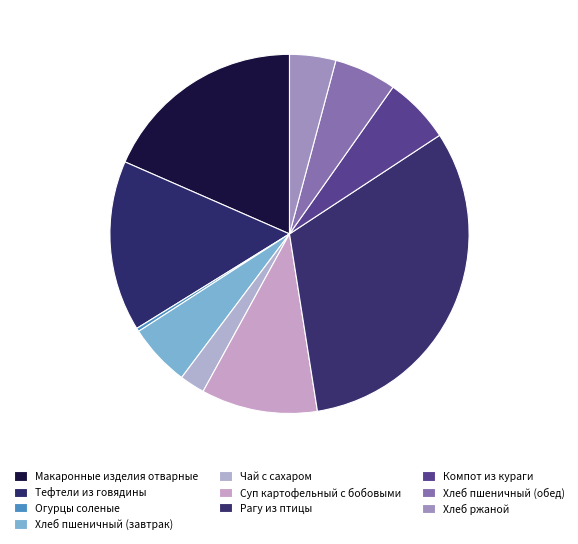

Is the sum of Хлеб ржаной and Макаронные изделия отварные greater than half?

No